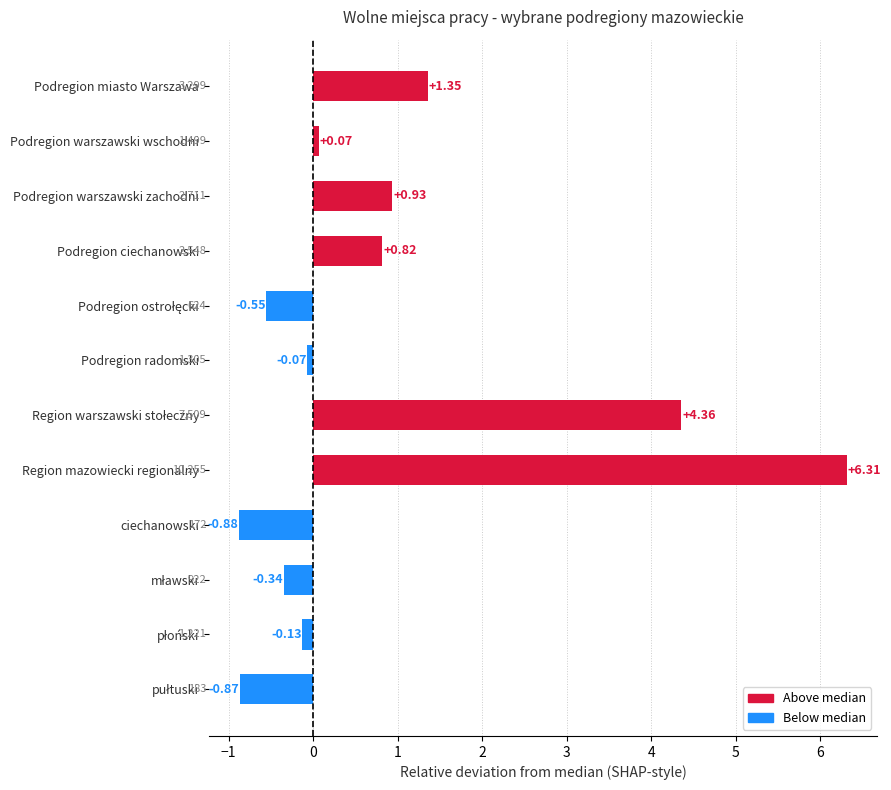

At which label is the value closest to 2?

Podregion miasto Warszawa